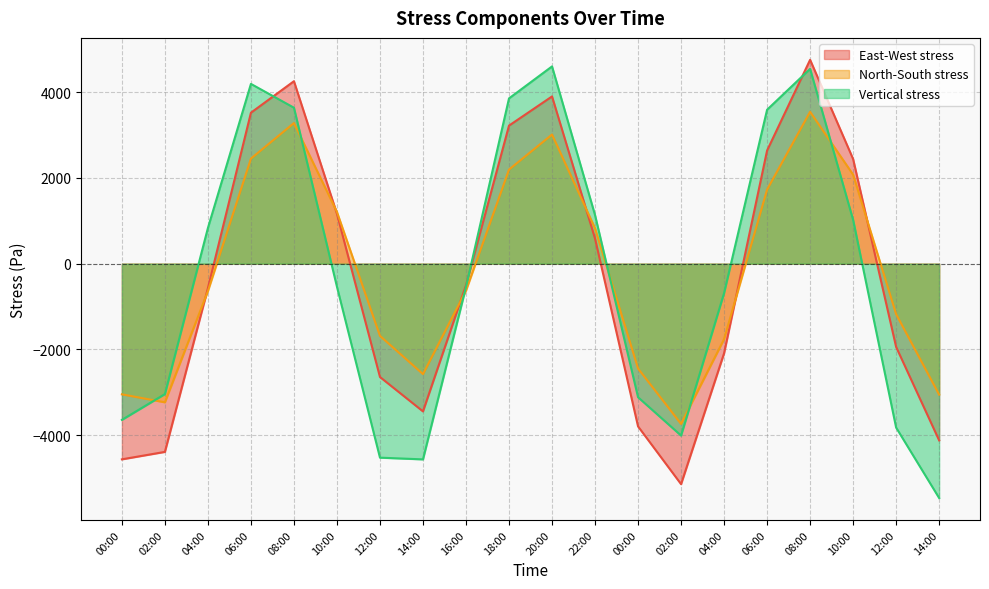

Does the chart have visible grid lines?

Yes